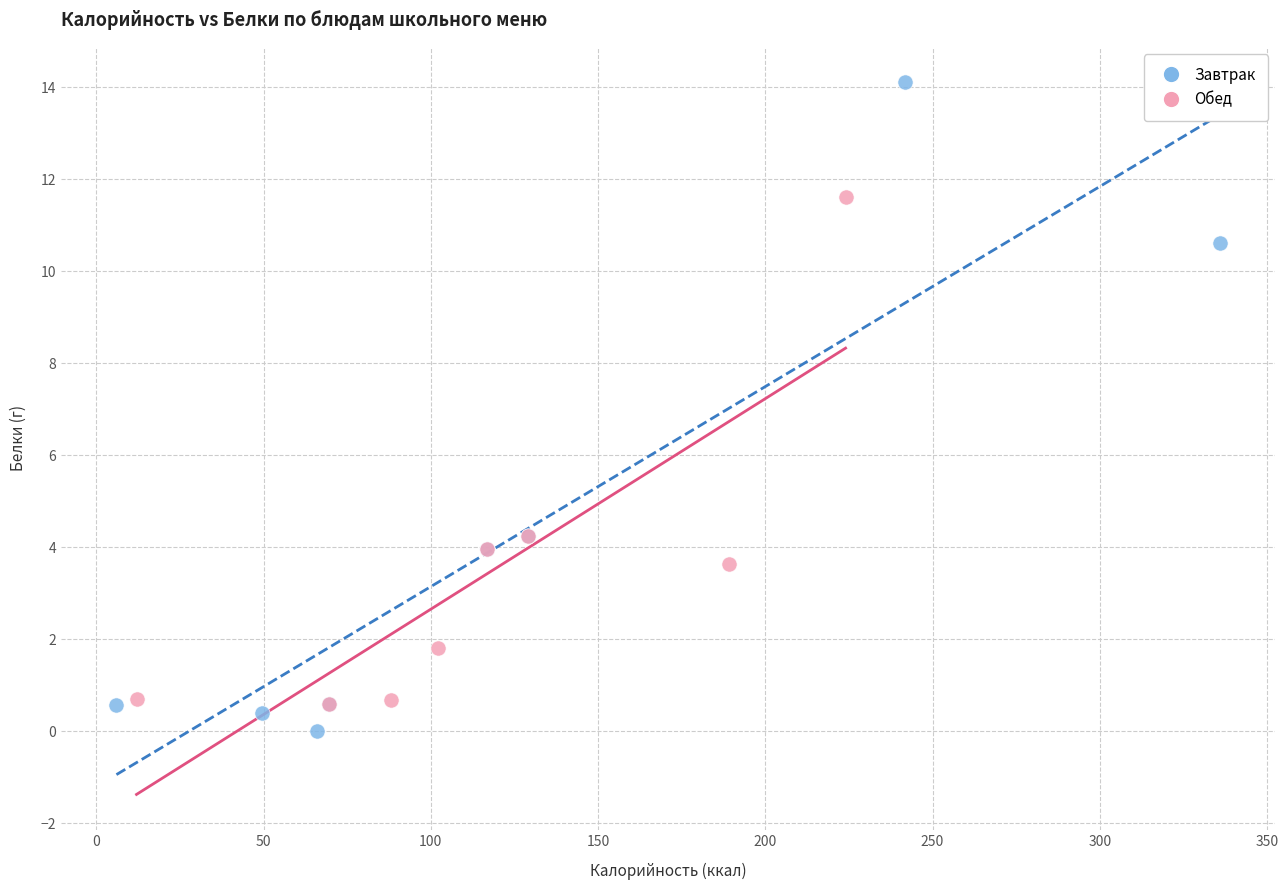

Which series has the largest Y range (max minus min)?

Завтрак